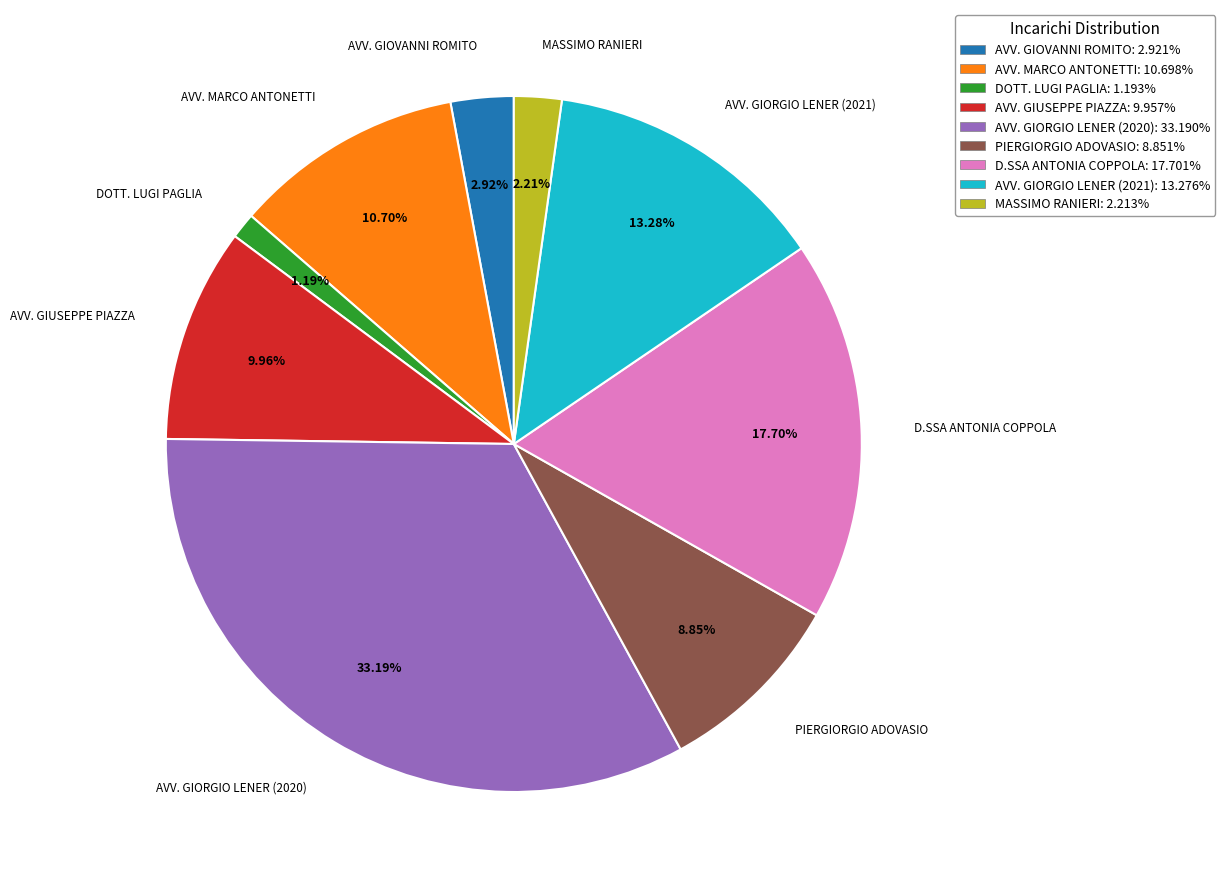

To the nearest percent, what is the average slice percentage?

11%